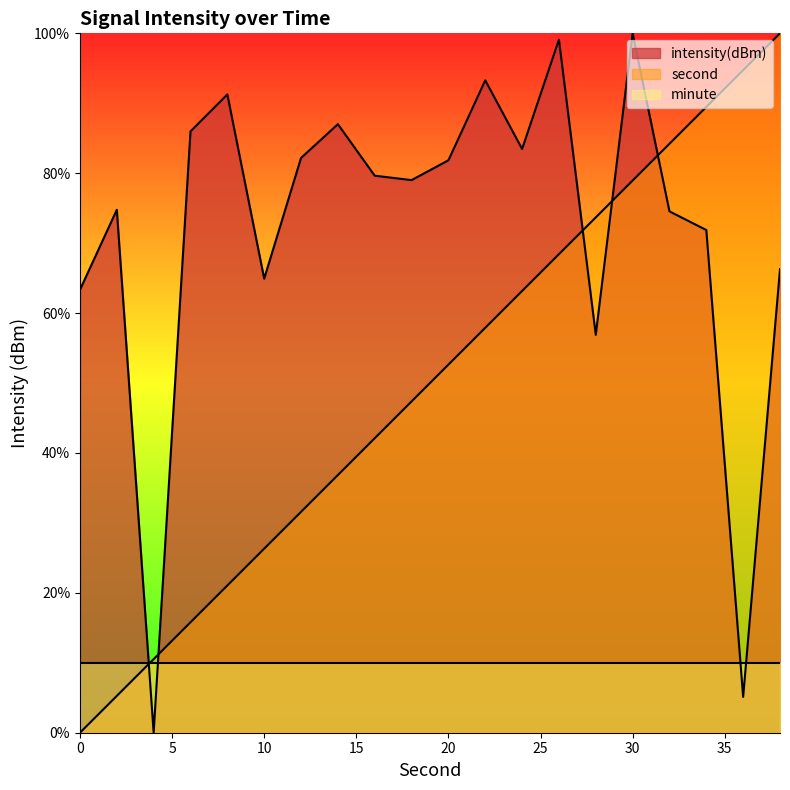

The second series shows 94.7 at 36. True or false?

True